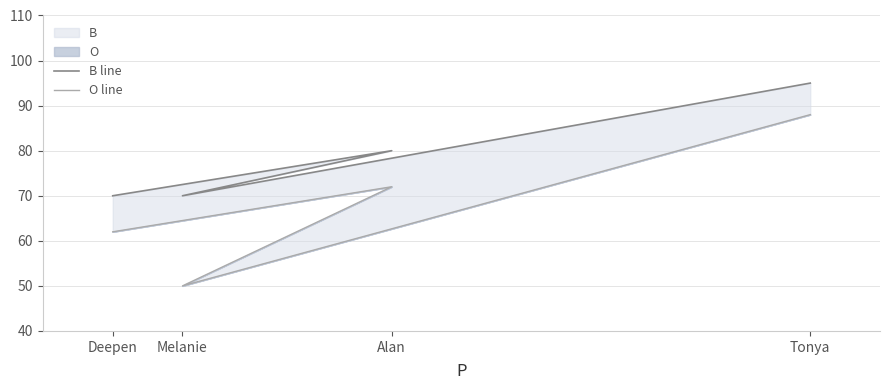

Where does the O line series first go above 72?

Tonya